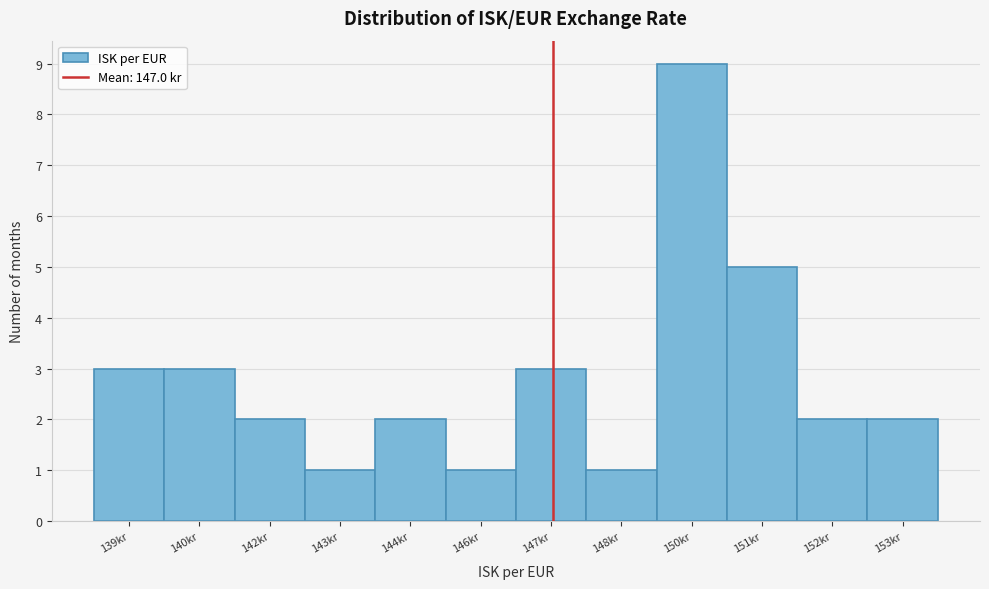

Reading left to right, what are all the values shown in this chart?

139kr=3	140kr=3	142kr=2	143kr=1	144kr=2	146kr=1	147kr=3	148kr=1	150kr=9	151kr=5	152kr=2	153kr=2